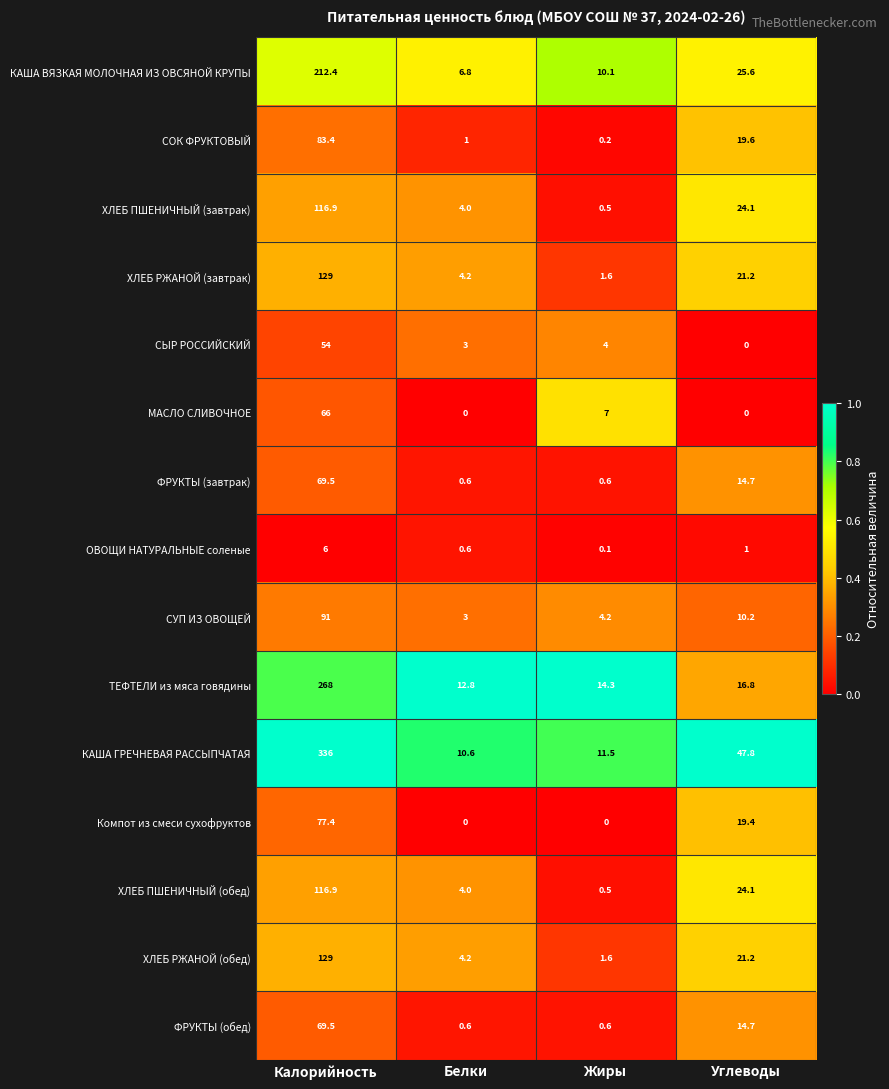

Which series changed the most between Белки and Углеводы?

КАША ГРЕЧНЕВАЯ РАССЫПЧАТАЯ